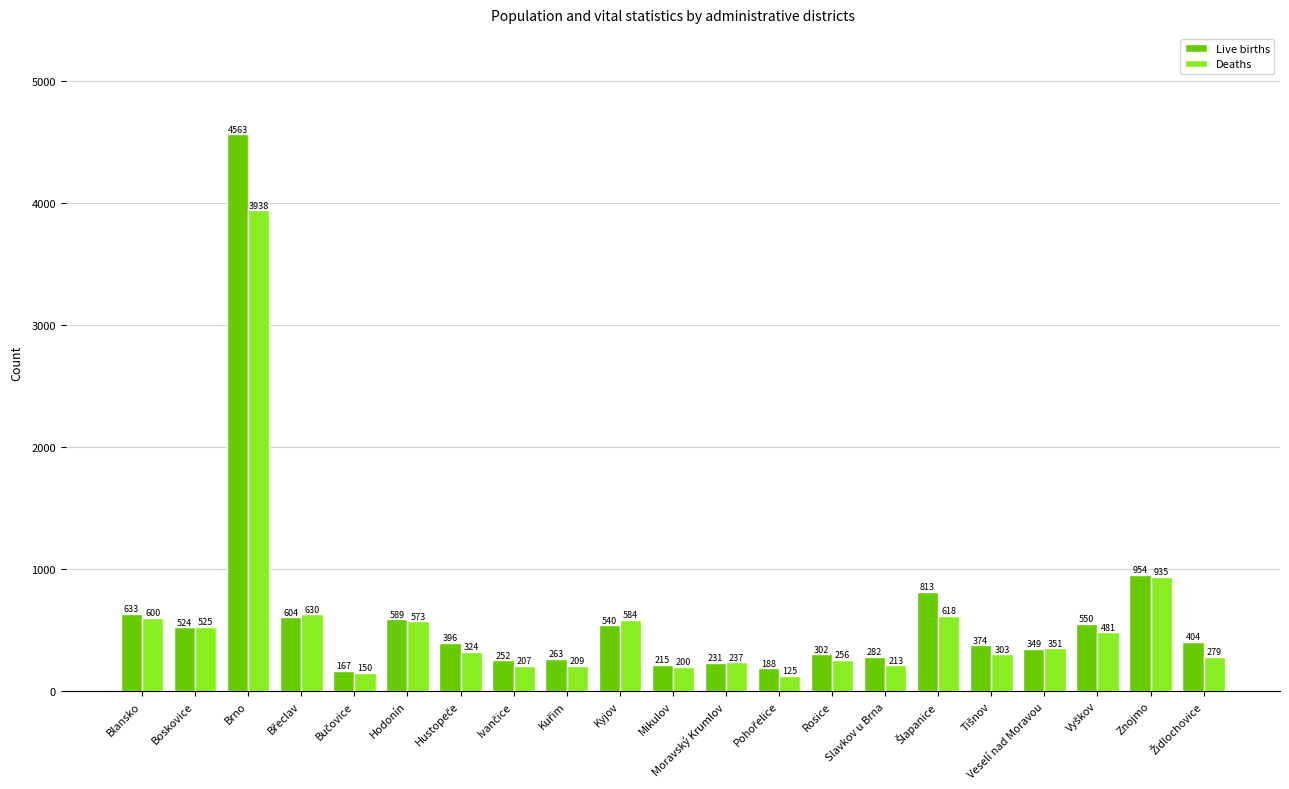

How many groups of bars are there?

21